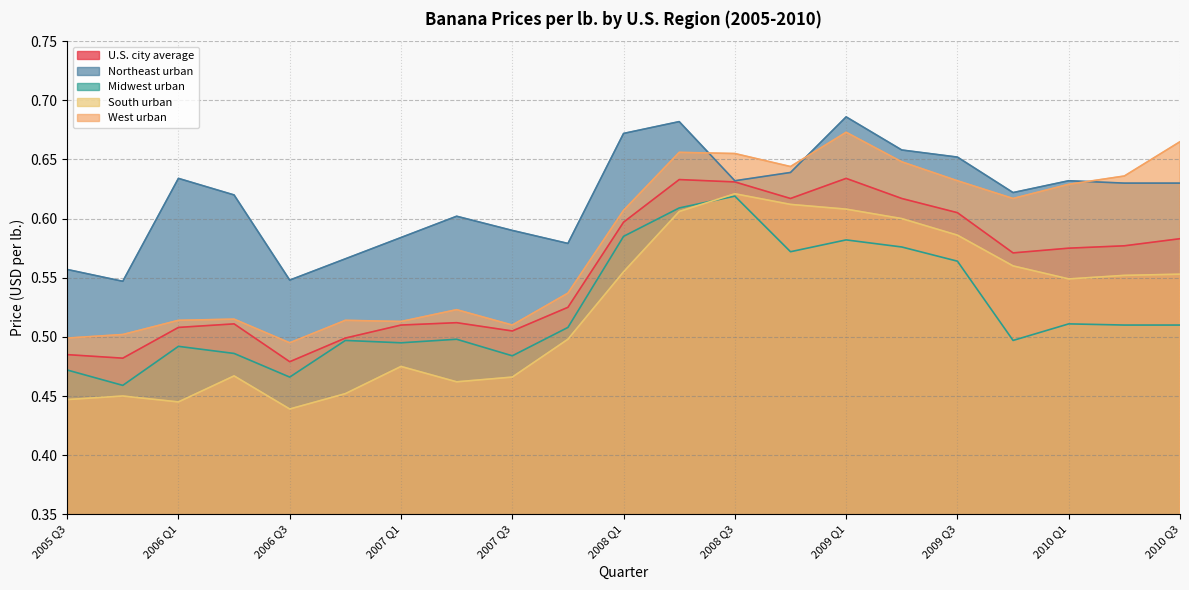

Rank the series by their maximum value, from lowest to highest.

Midwest urban, South urban, U.S. city average, West urban, Northeast urban